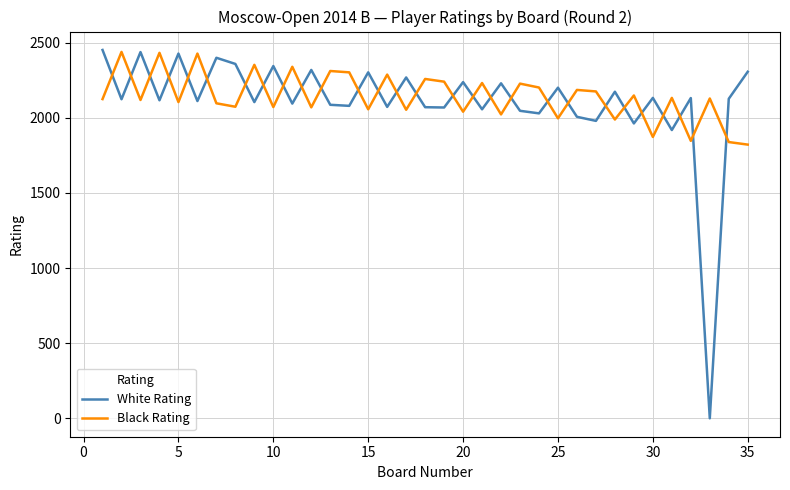

What is the highest value of the Black Rating series?

2439